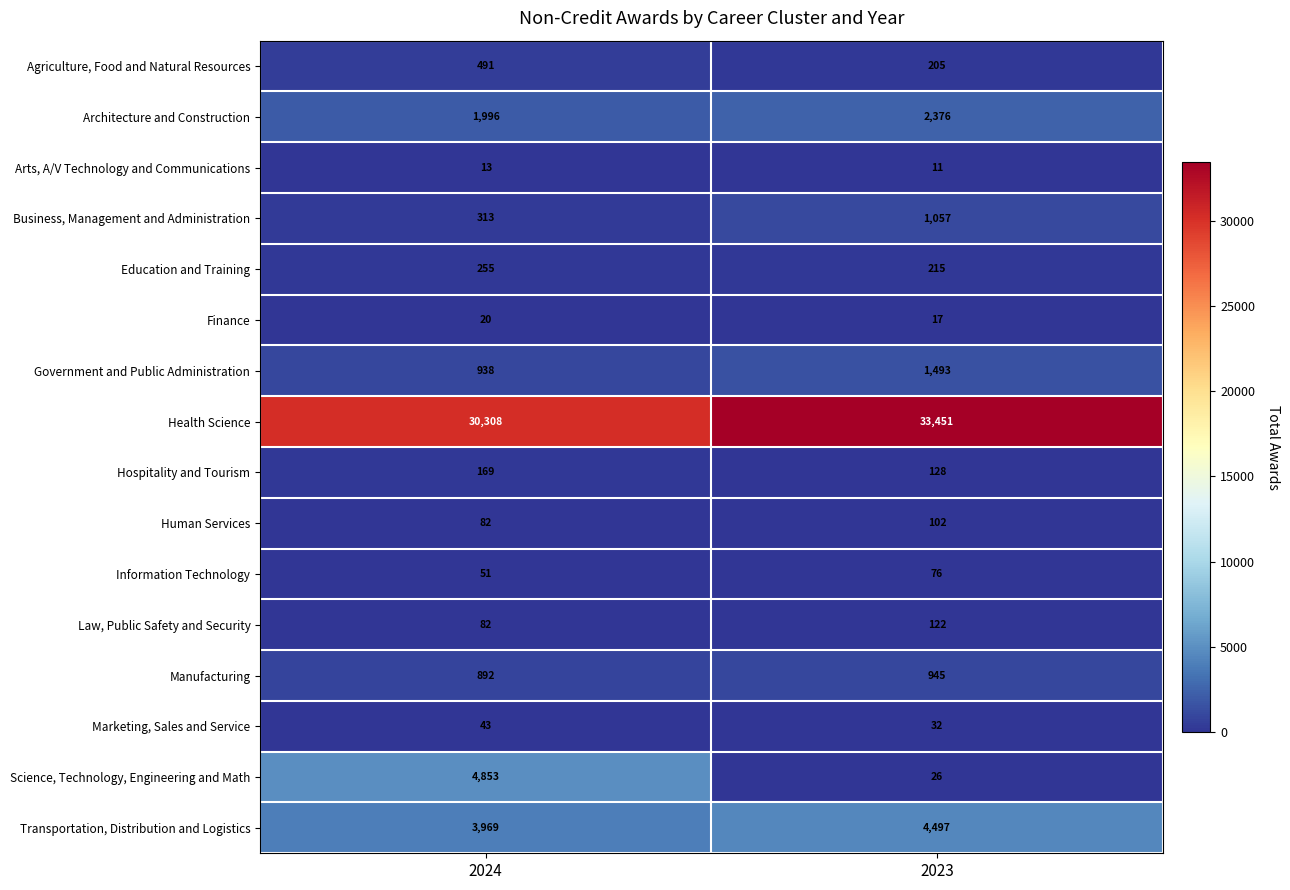

Is it true that Architecture and Construction equals 1996 at 2024?

True